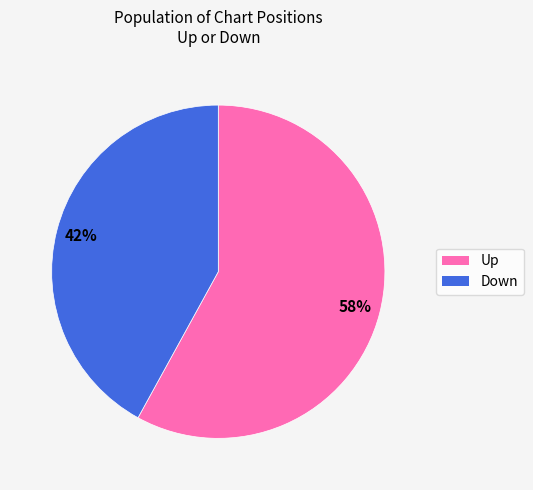

To the nearest percent, what is the average slice percentage?

50%